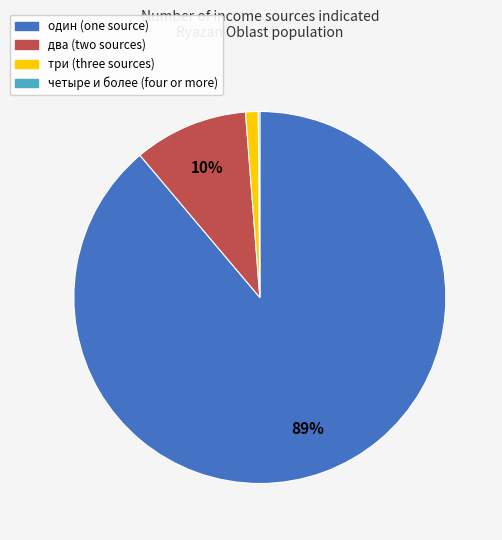

Which has a higher value, три or один?

один